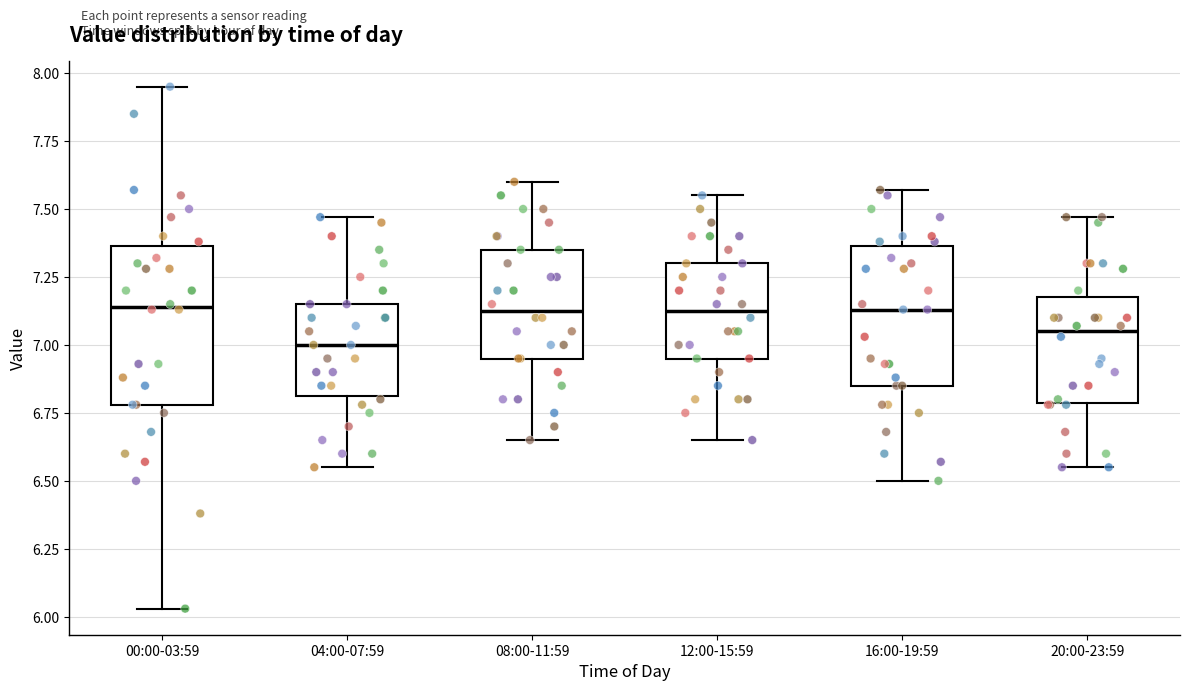

Where does the median line of the box for 08:00-11:59 sit on the y-axis? The values are not printed on the chart, so give them approximately, as read against the axis.

7.15